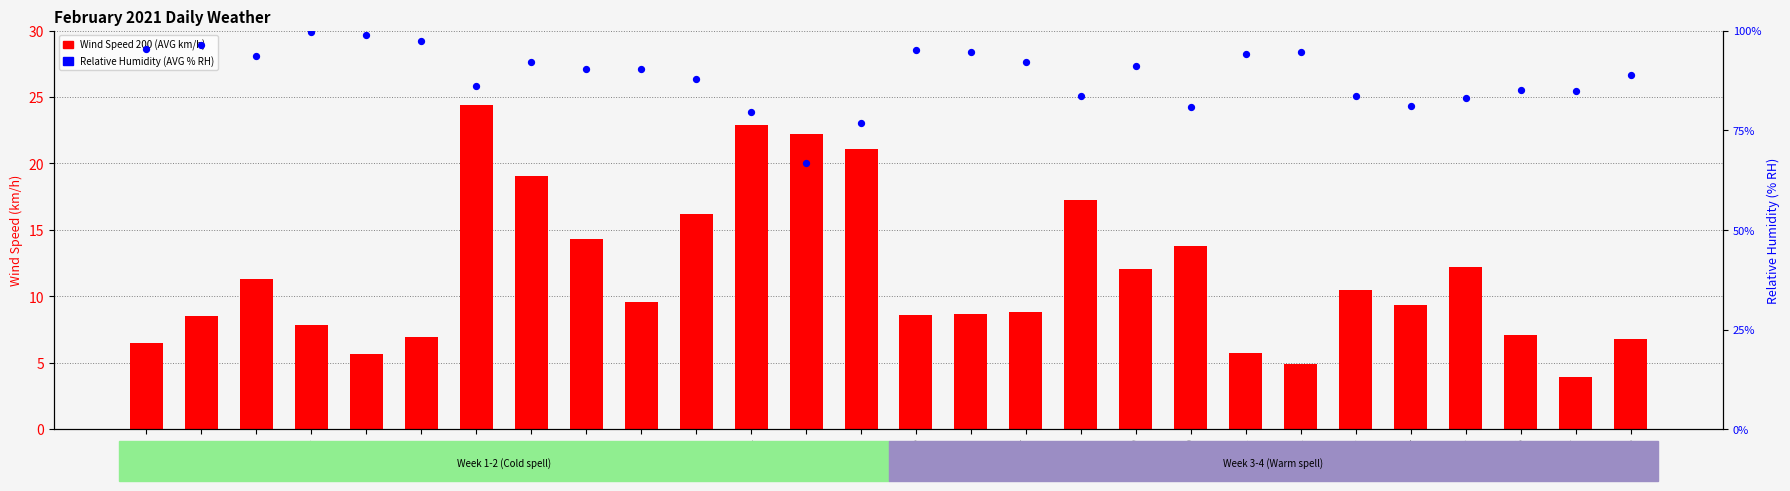

What are all the series names shown in the legend?

Wind Speed 200 (AVG km/h), Relative Humidity (AVG % RH)